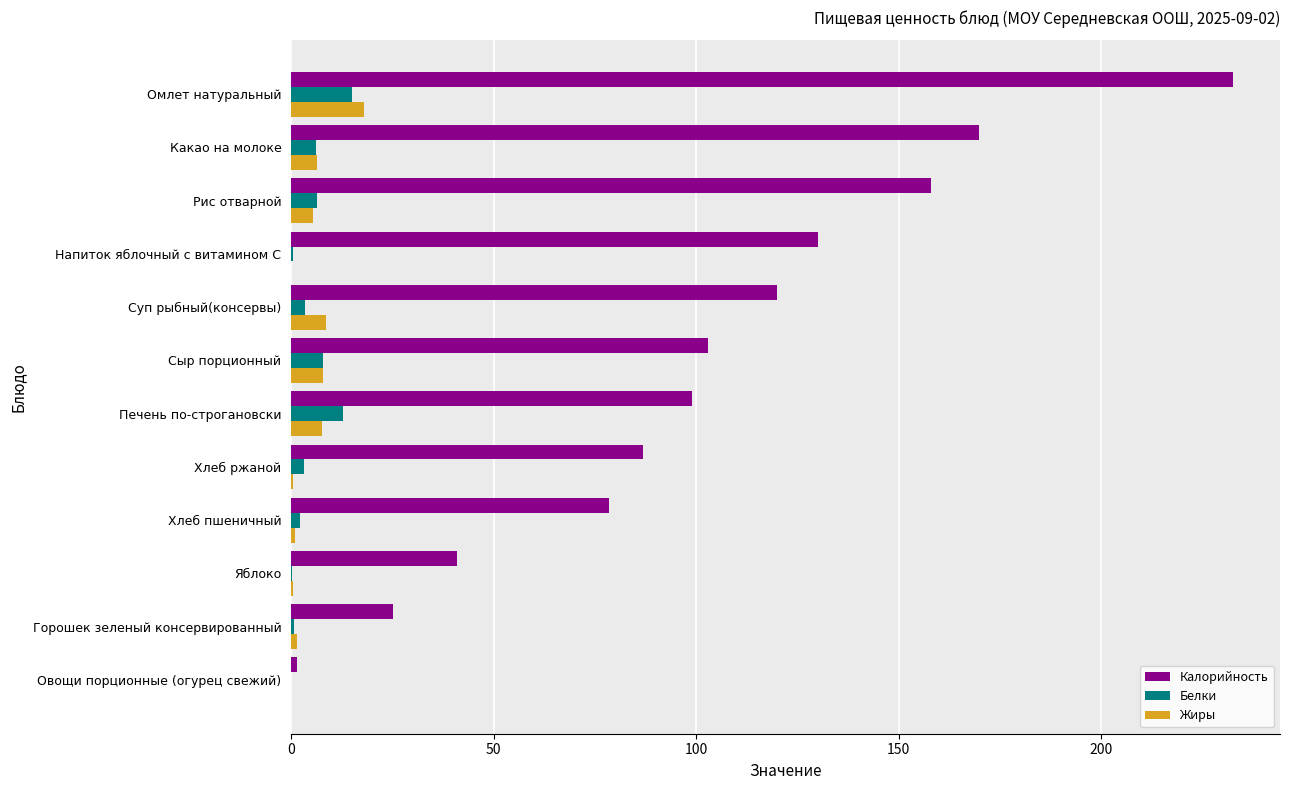

Between Суп рыбный(консервы) and Рис отварной, which series saw the biggest shift?

Калорийность